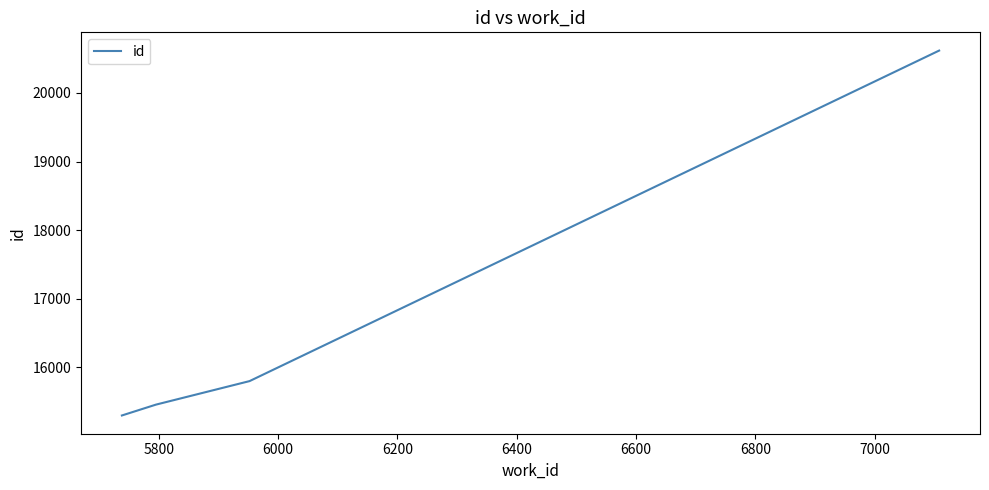

True or false: the data has more than 0 interior local peaks.

False